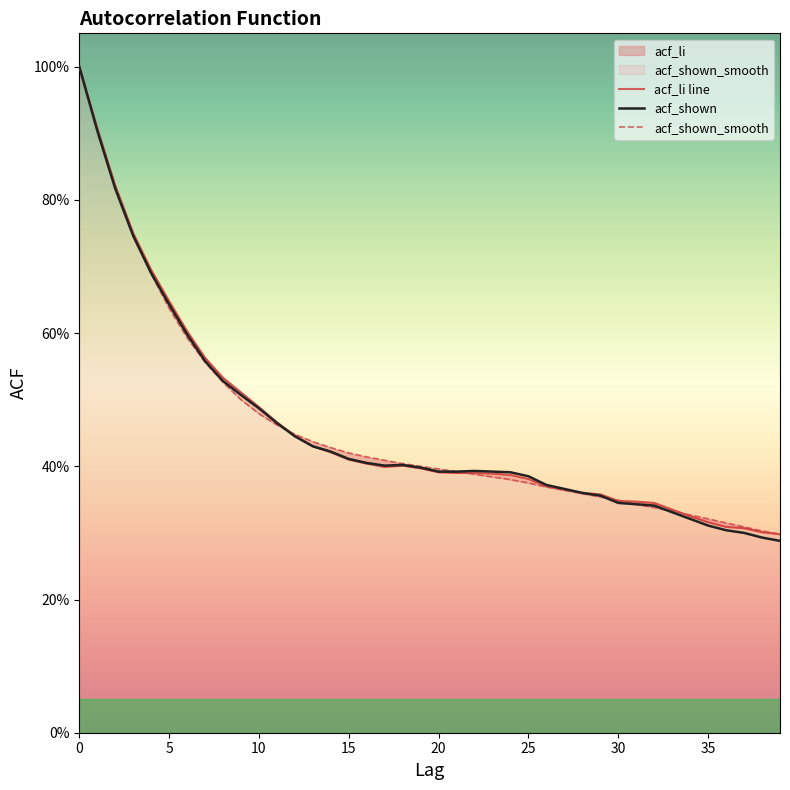

What is the label of the 29th point from the left?

28